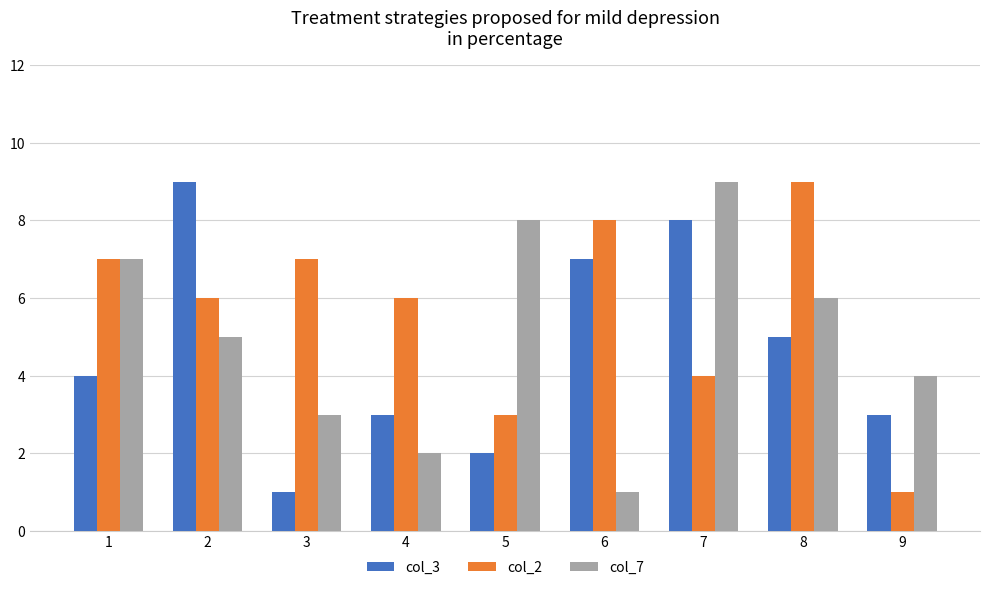

What is the maximum value for col_7?

9